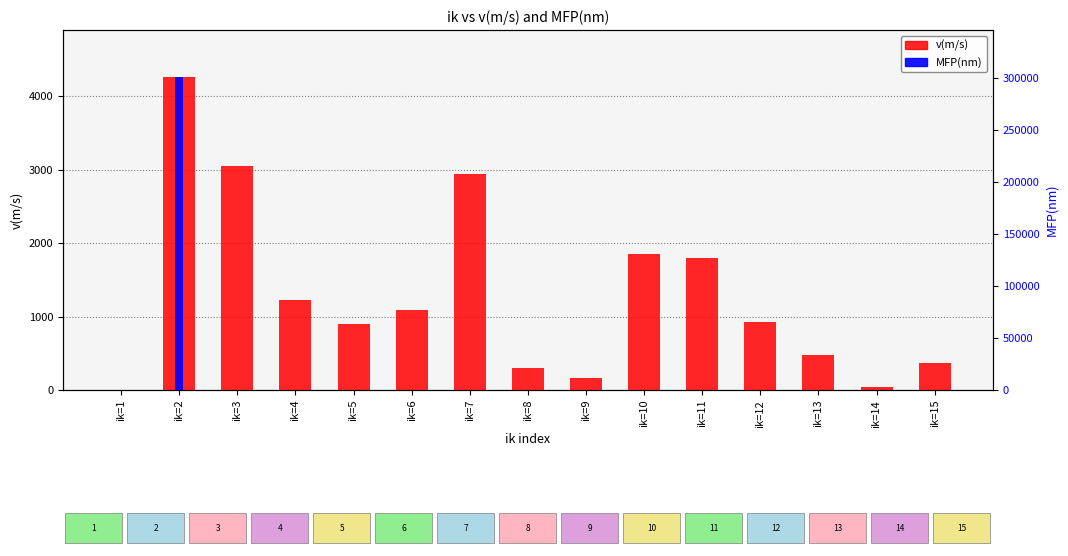

At which label does MFP(nm) first exceed 1?

ik=2